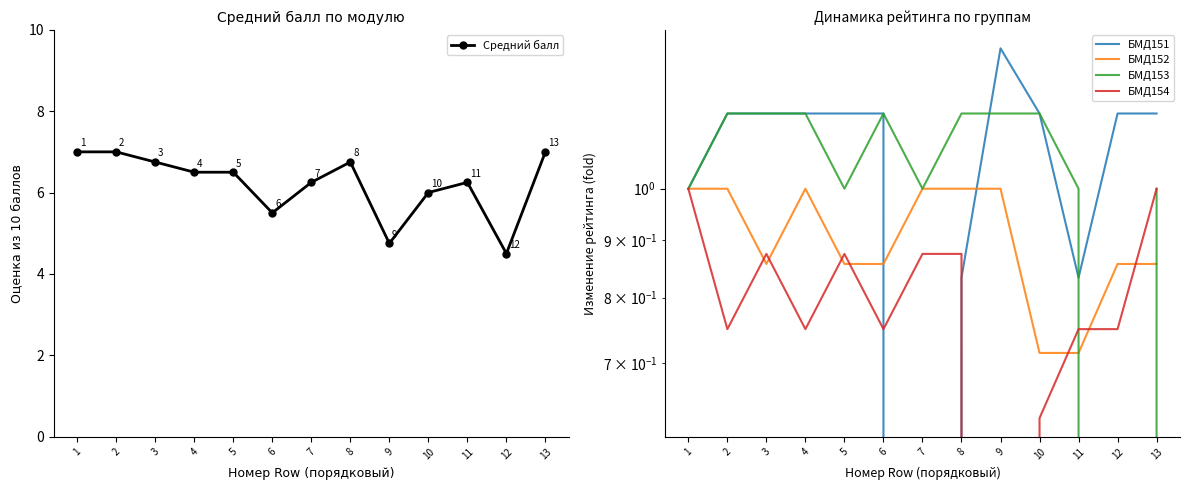

What is the value of the БМД151 point at the 13th from the left?

1.2